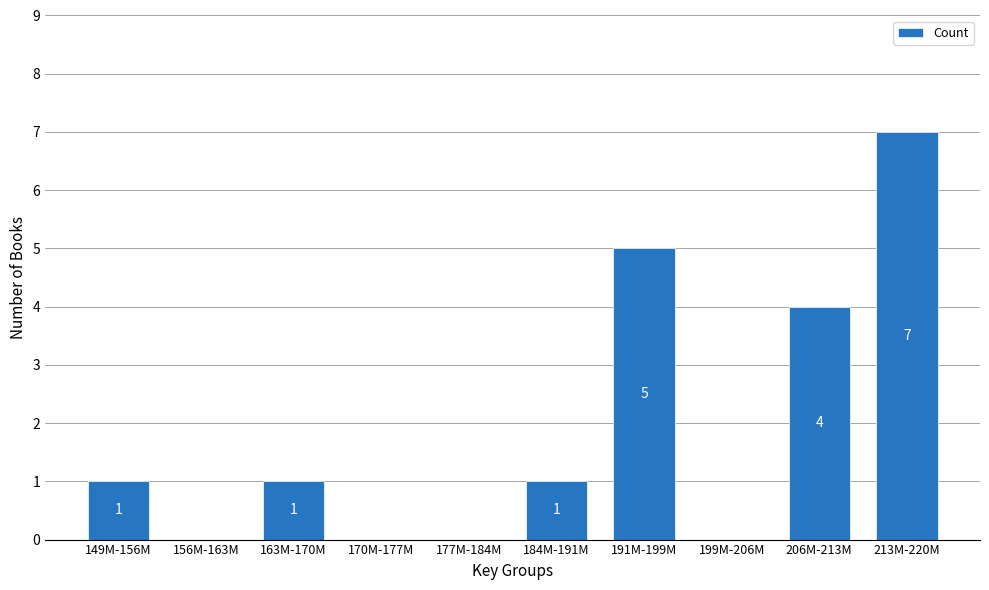

Reading left to right, list all the values displayed in this chart.

149M-156M=1	156M-163M=0	163M-170M=1	170M-177M=0	177M-184M=0	184M-191M=1	191M-199M=5	199M-206M=0	206M-213M=4	213M-220M=7